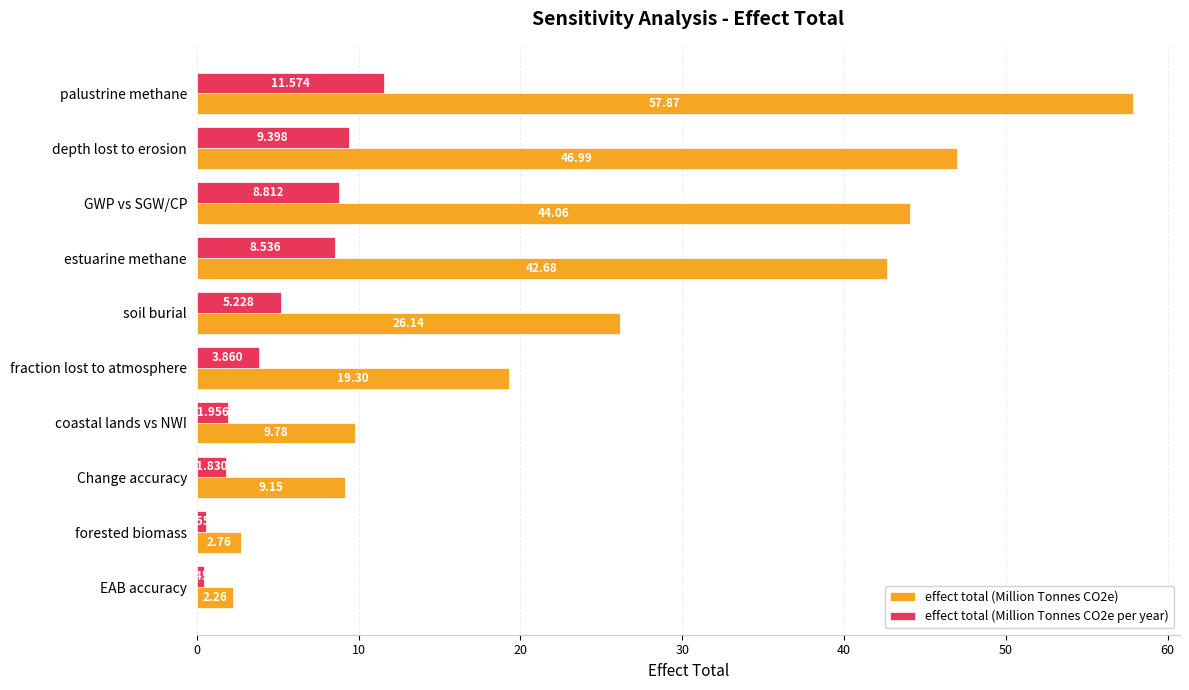

Is the value of effect total (Million Tonnes CO2e) at Change accuracy greater than the value of effect total (Million Tonnes CO2e per year) at Change accuracy?

Yes